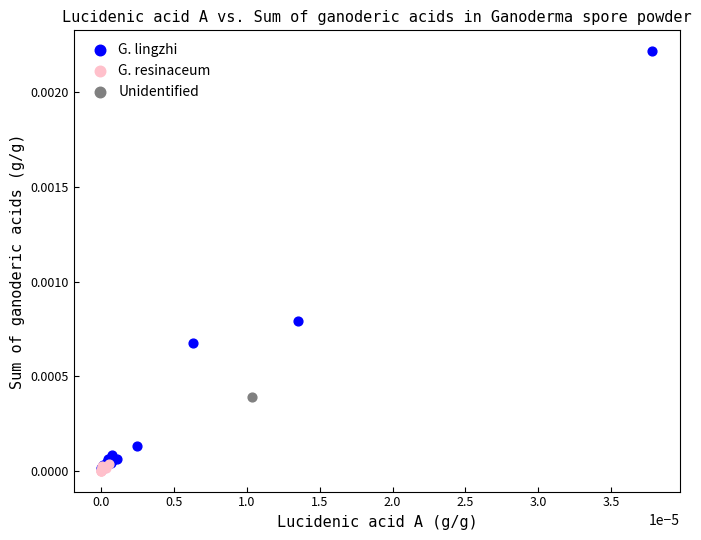

What are all the series names shown in the legend?

G. lingzhi, G. resinaceum, Unidentified